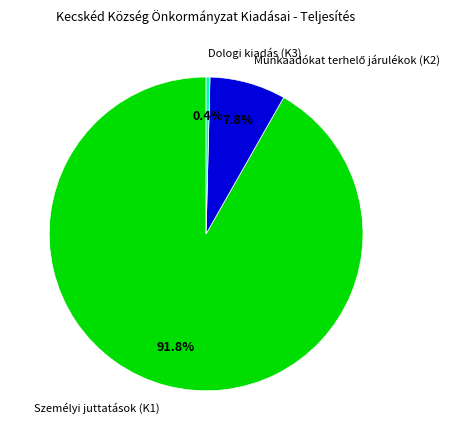

True or false: Személyi juttatások (K1) accounts for 99% of the total.

False